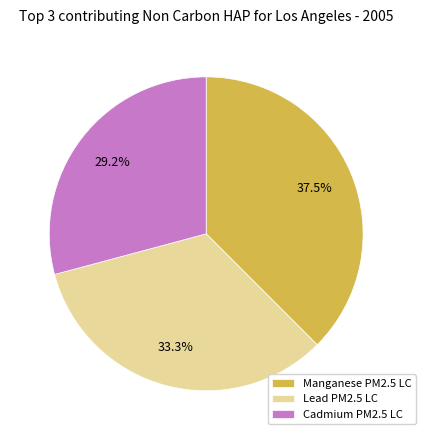

Which category has the biggest portion of the pie?

Manganese PM2.5 LC